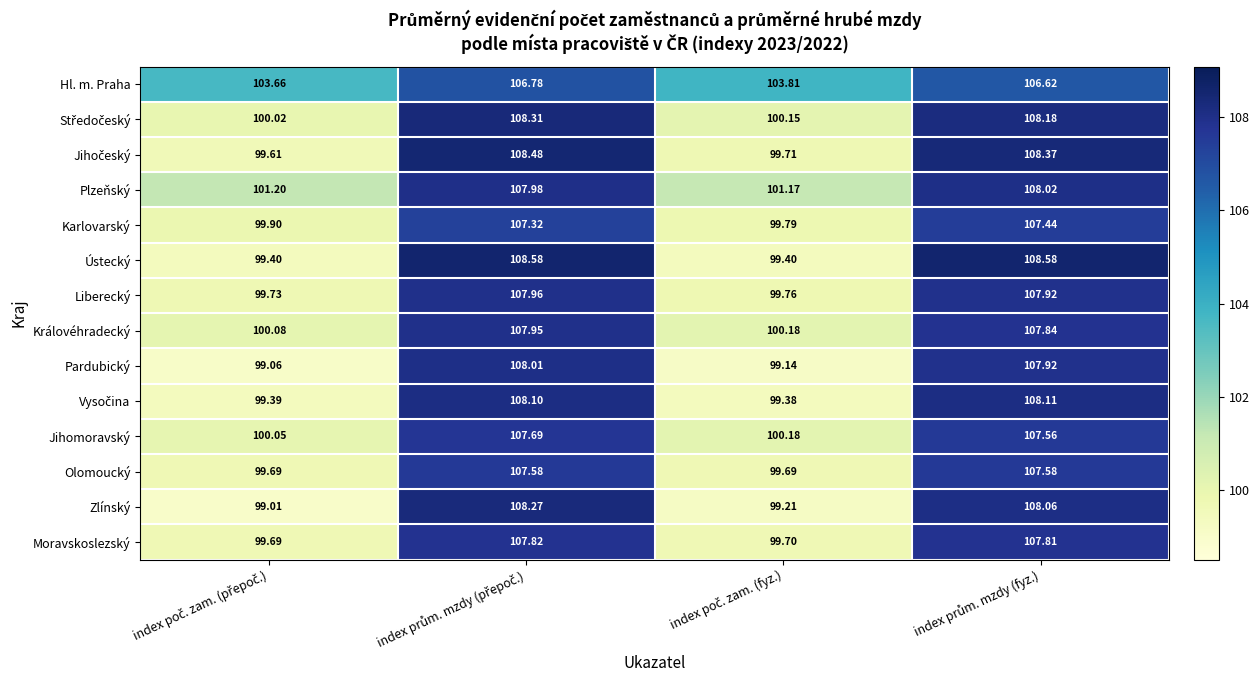

What is the smallest value displayed?

99.0